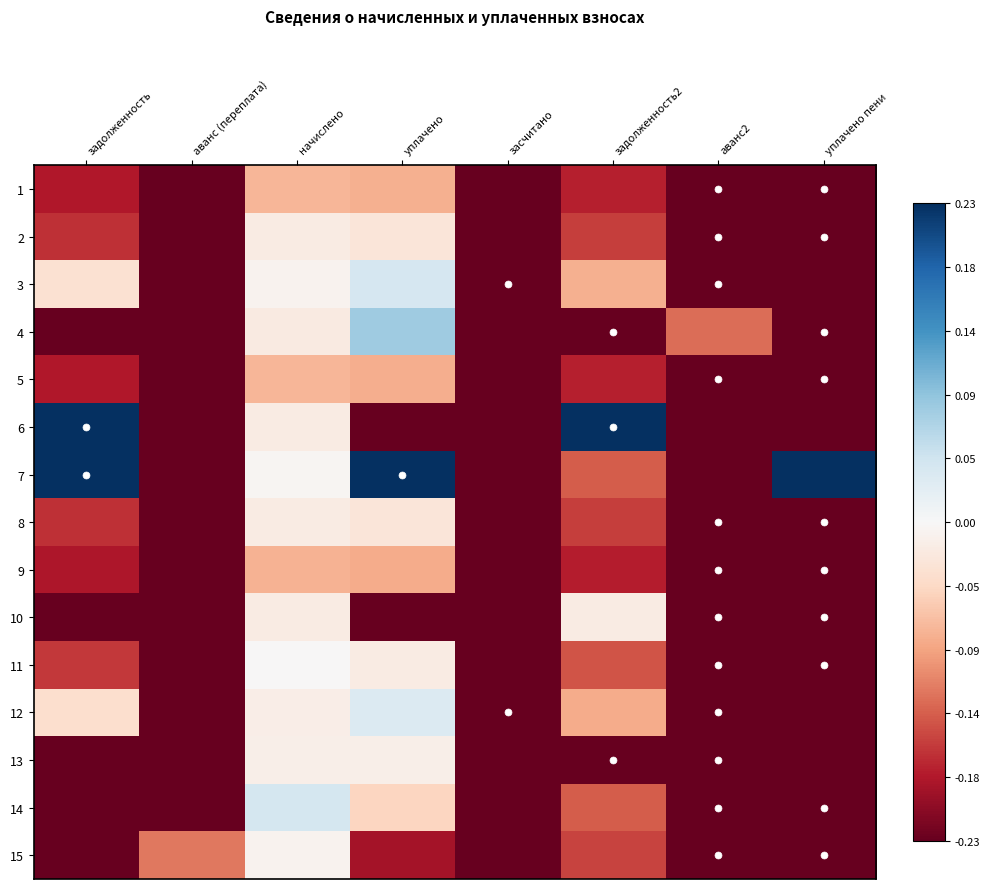

Which series has the largest range (max minus min)?

7